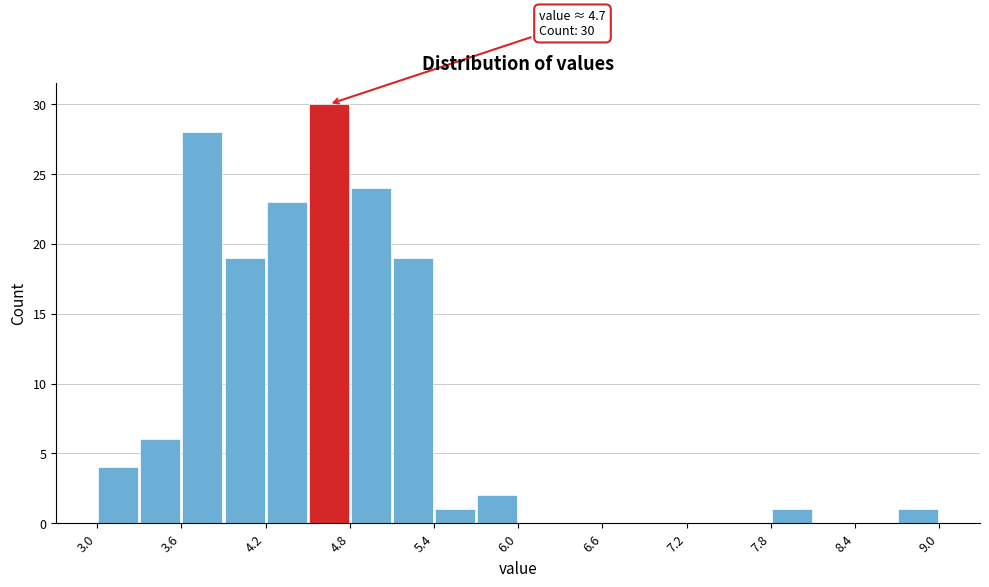

Read against the x-axis, roughly where is the centre of the tallest bar?

4.7